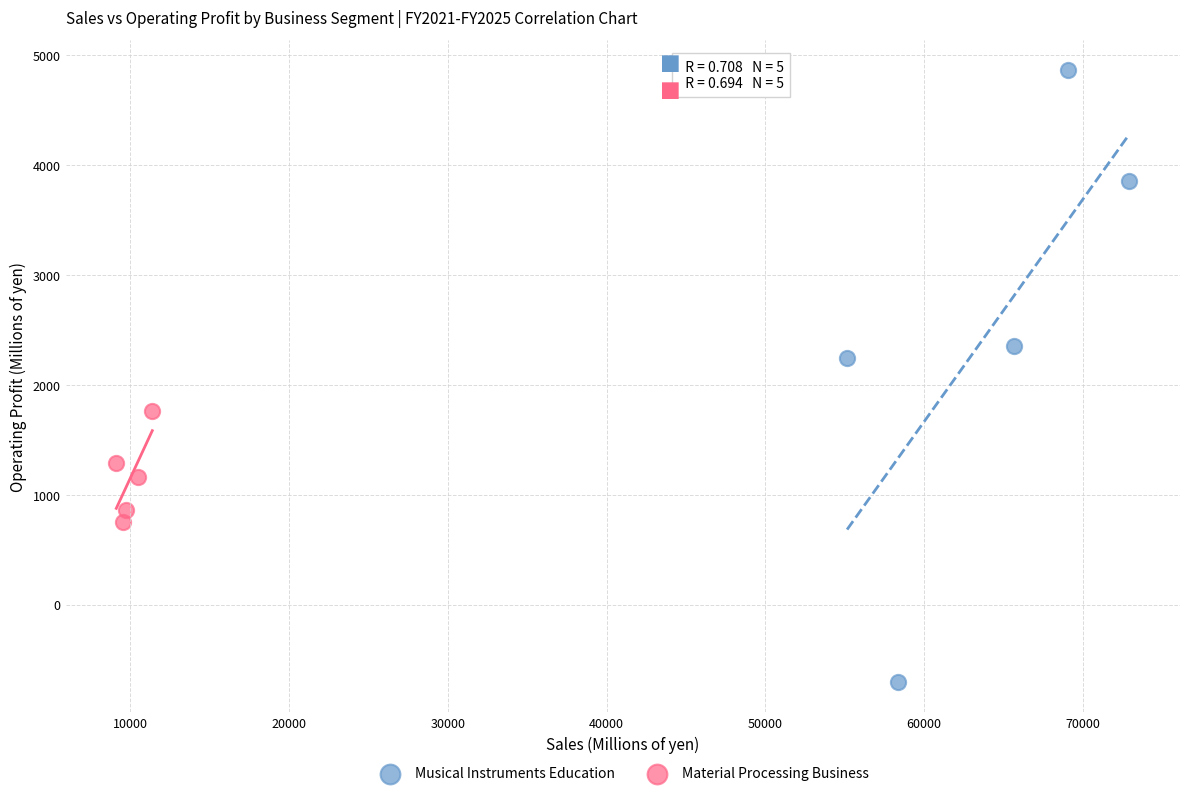

Which series contains the highest Y value?

Musical Instruments Education